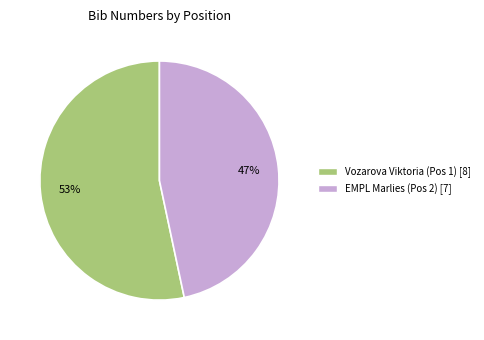

Count the number of slices in the pie.

2